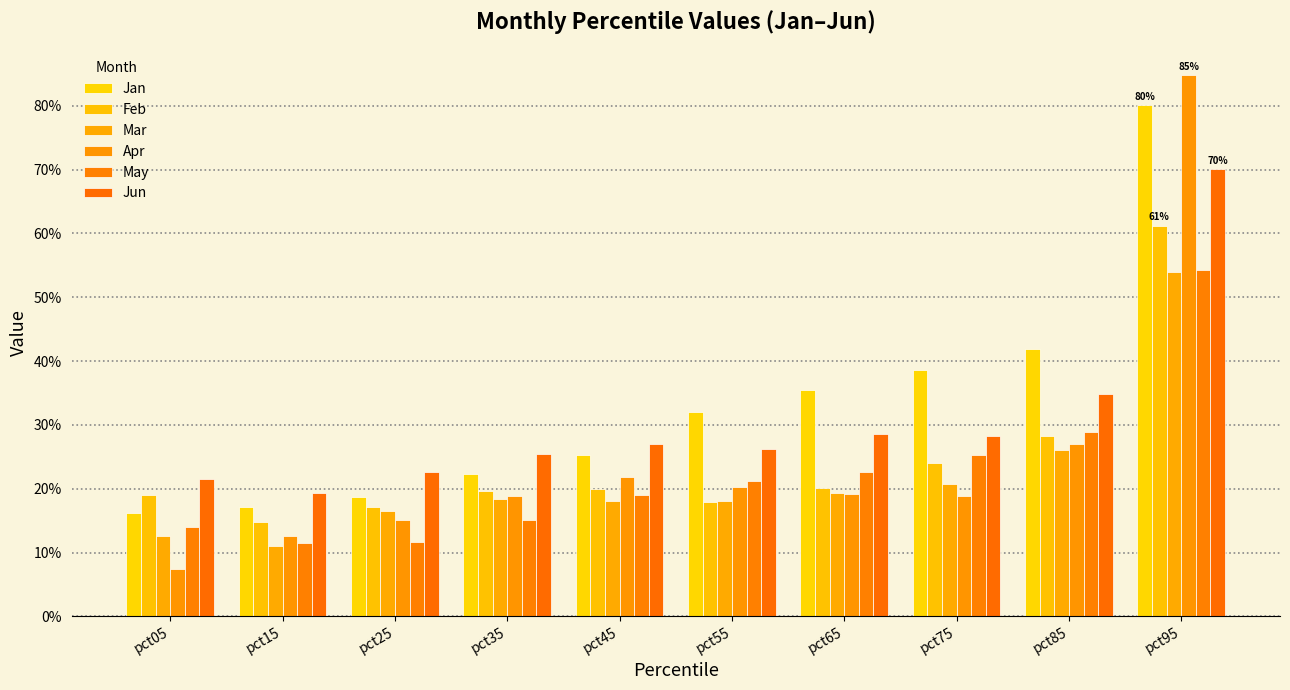

What is the average value of the Feb series?

0.2